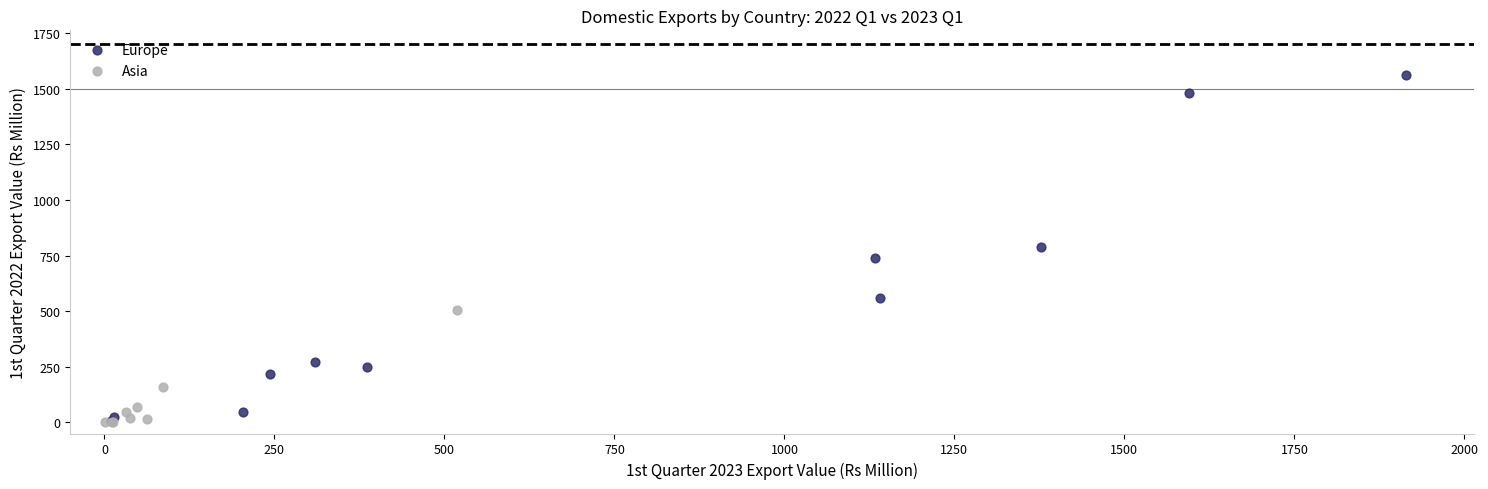

Which series reaches the maximum Y coordinate?

Europe